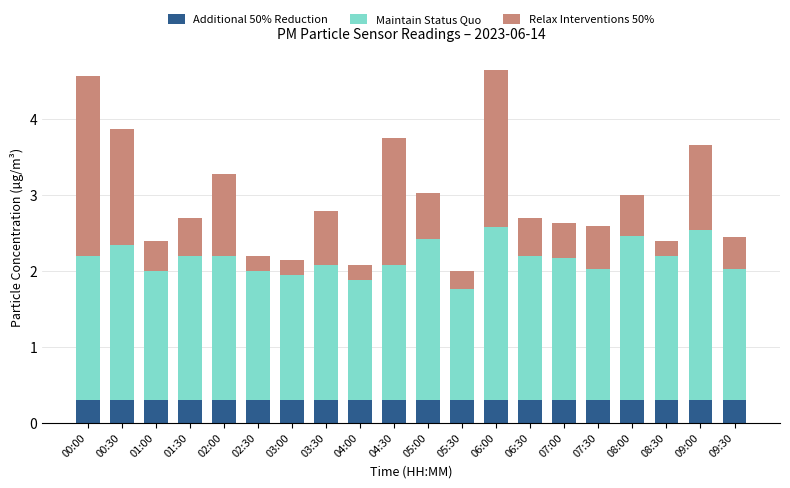

What is the lowest value of the Additional 50% Reduction series?

0.3